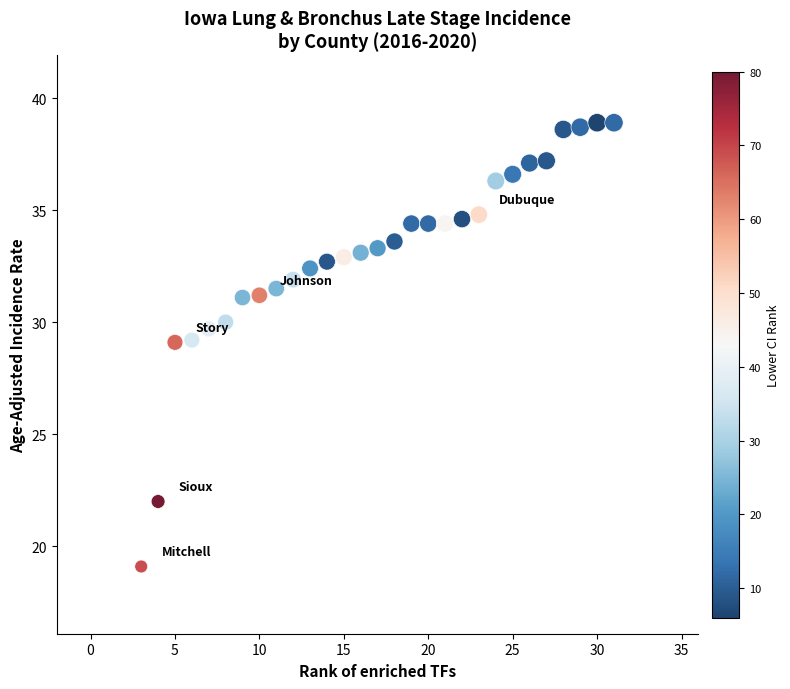

What is the range of X values (max minus min)?

28.0